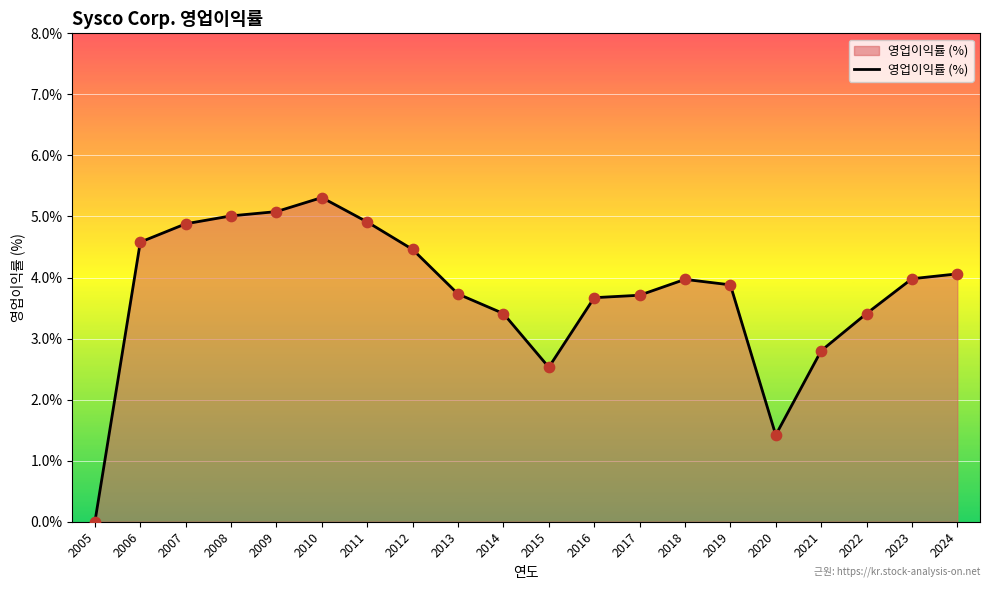

Between 2009 and 2023, which is larger?

2009